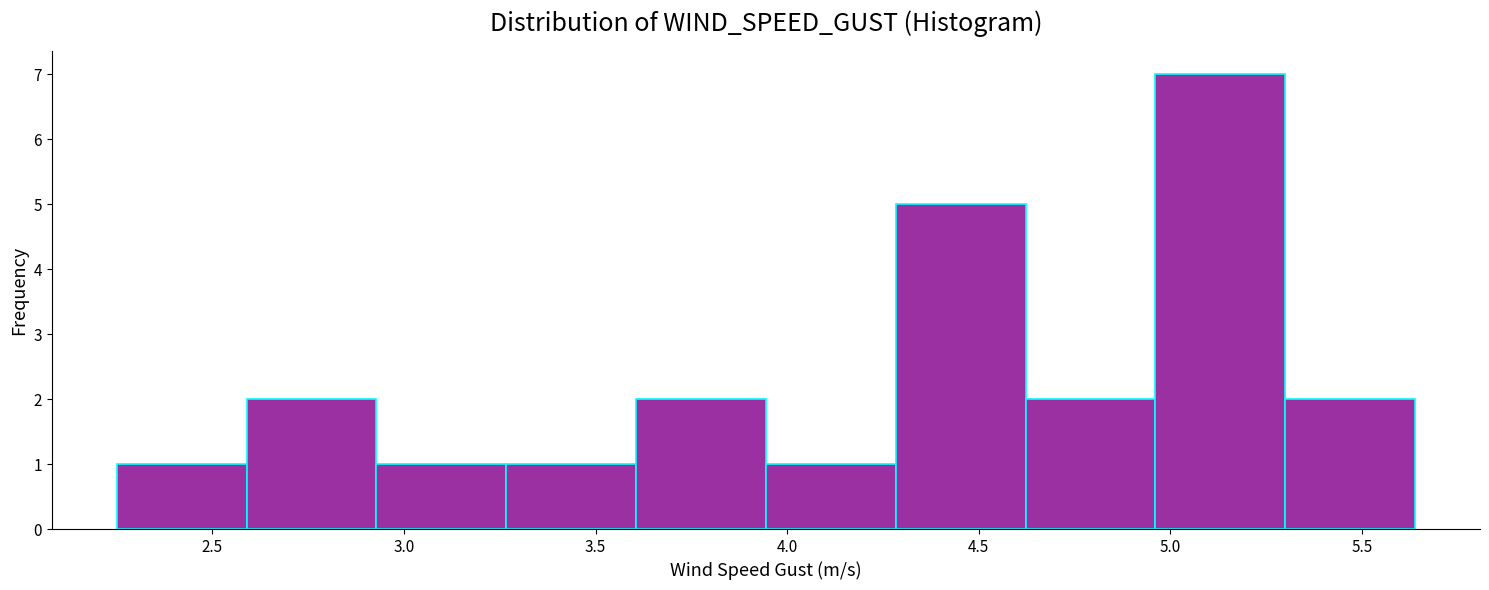

How tall is the bar that spans 2.95 to 3.25 on the x-axis? Neither the bar edges nor the heights are printed on the chart, so give them approximately, as read against the axes.

1